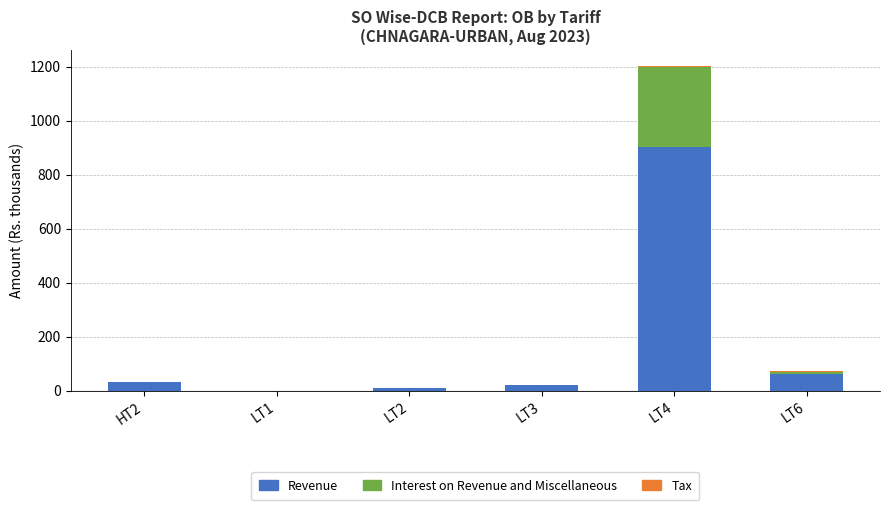

What value does the Tax series have at LT4?

2.7